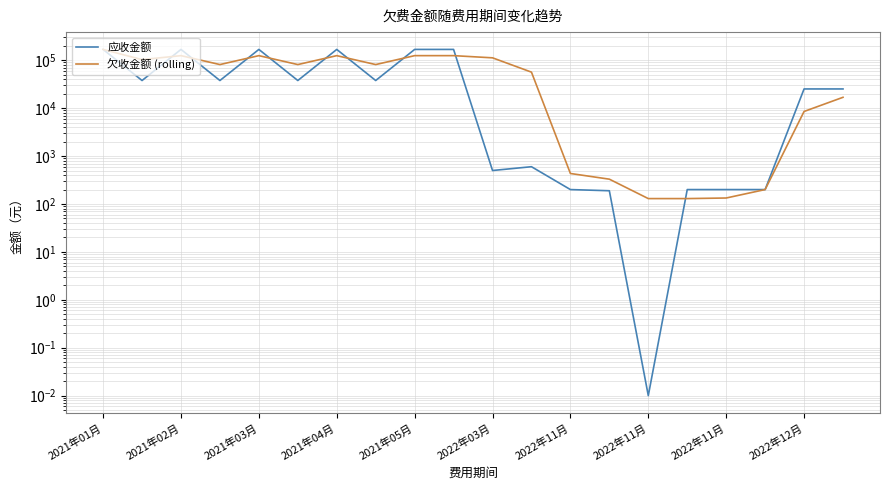

At which label does 应收金额 reach its peak?

2021年02月